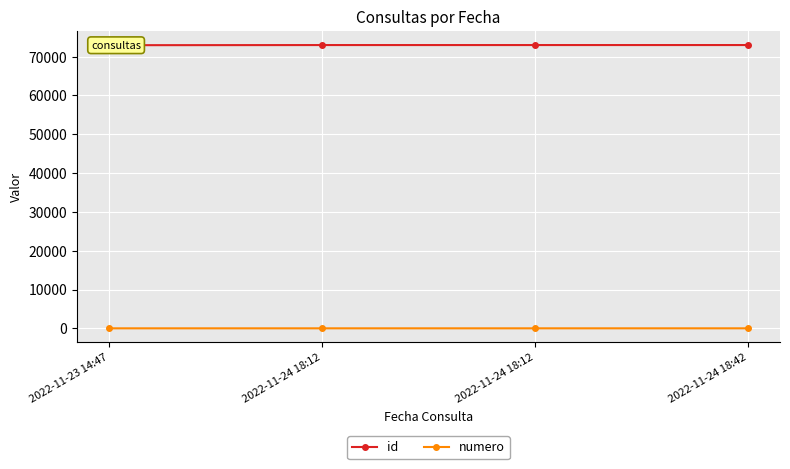

Which series has the largest total across all categories?

id